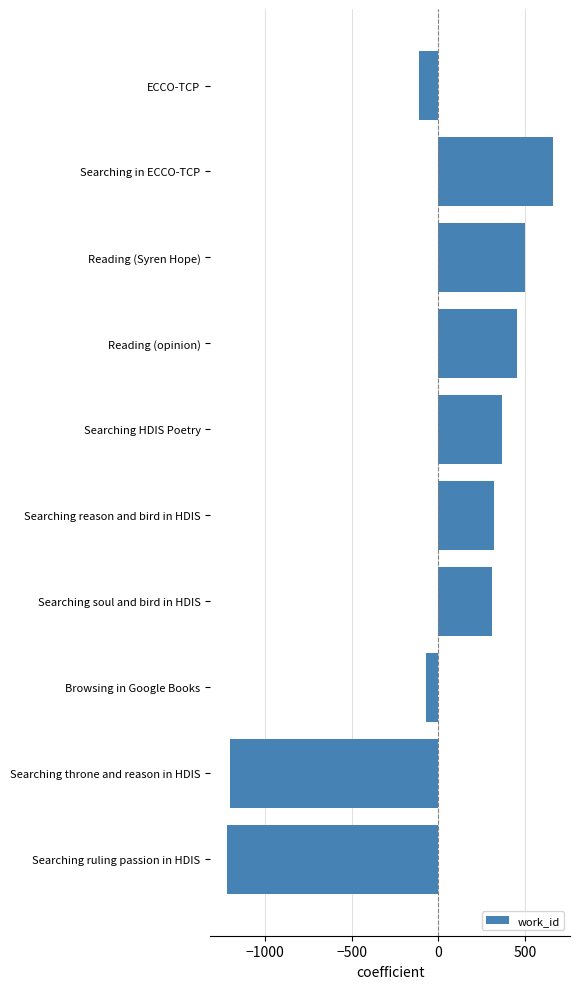

Is it true that the value at Reading (Syren Hope) is 496.9?

True